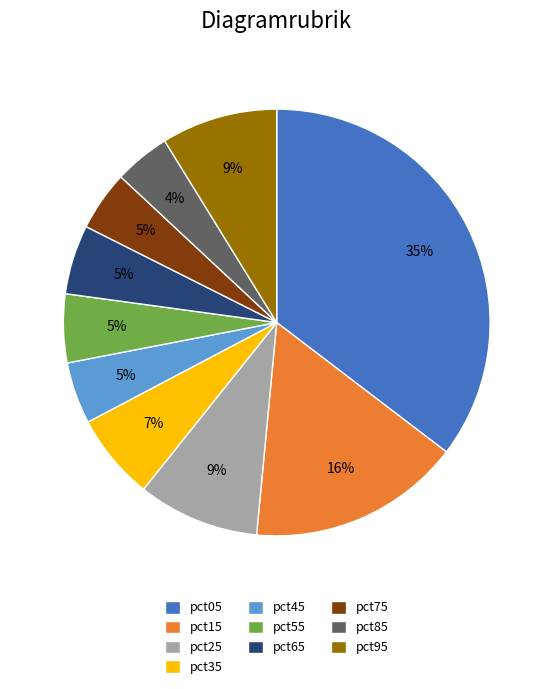

Is there any slice that represents more than half of the pie?

No